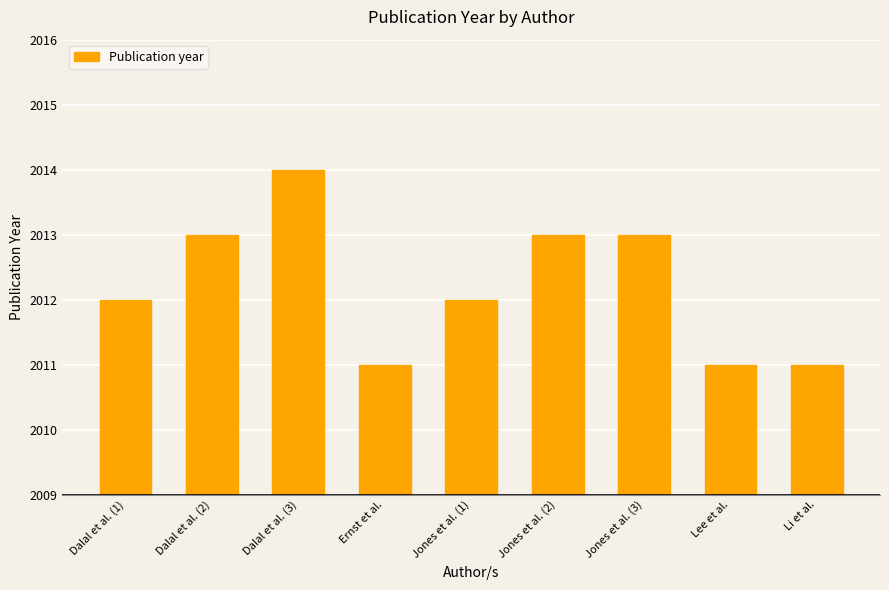

What is the label of the 3rd bar from the left?

Dalal et al. (3)